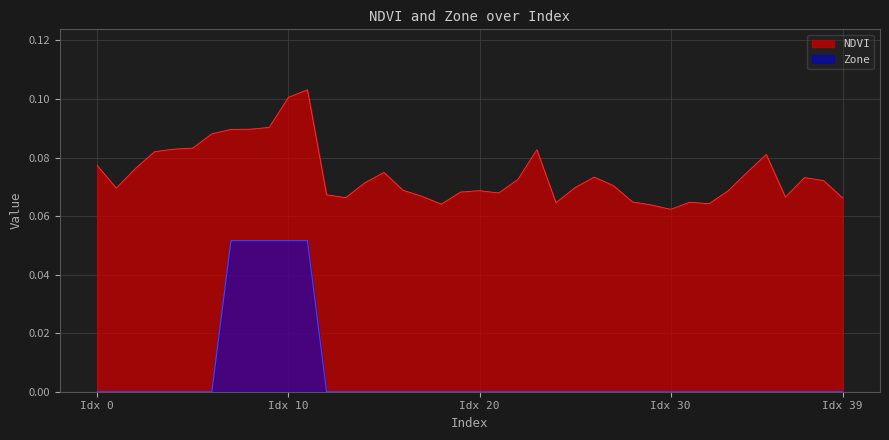

The Zone series shows 0.0 at 38. True or false?

True